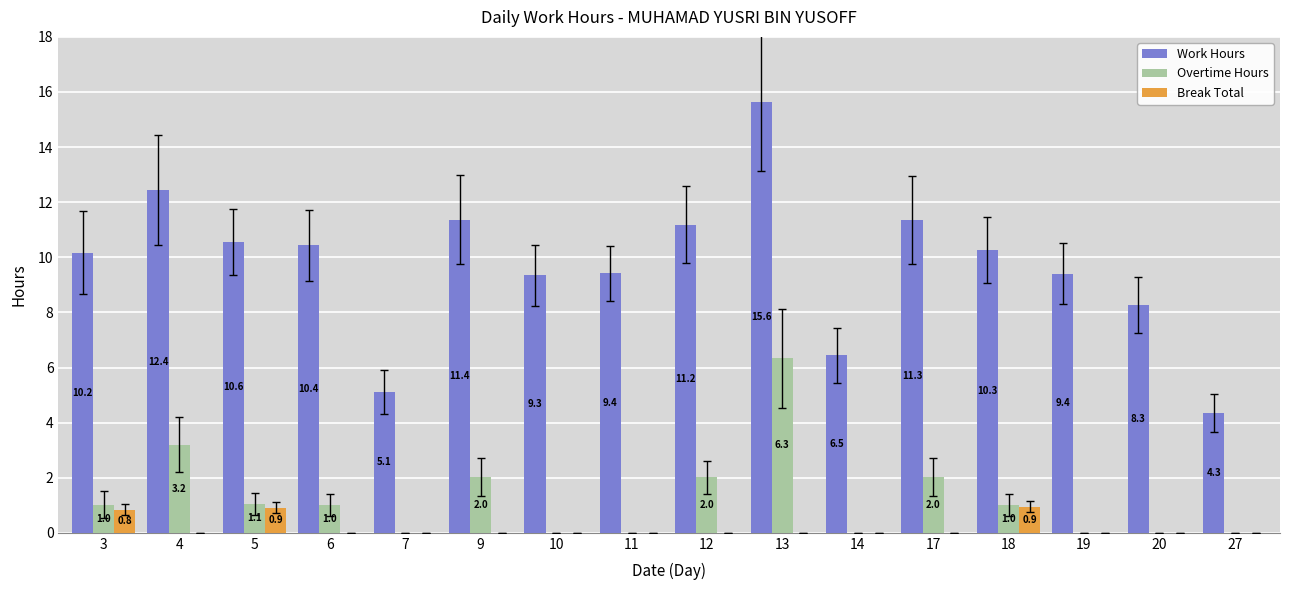

Count the number of data series in this chart.

3